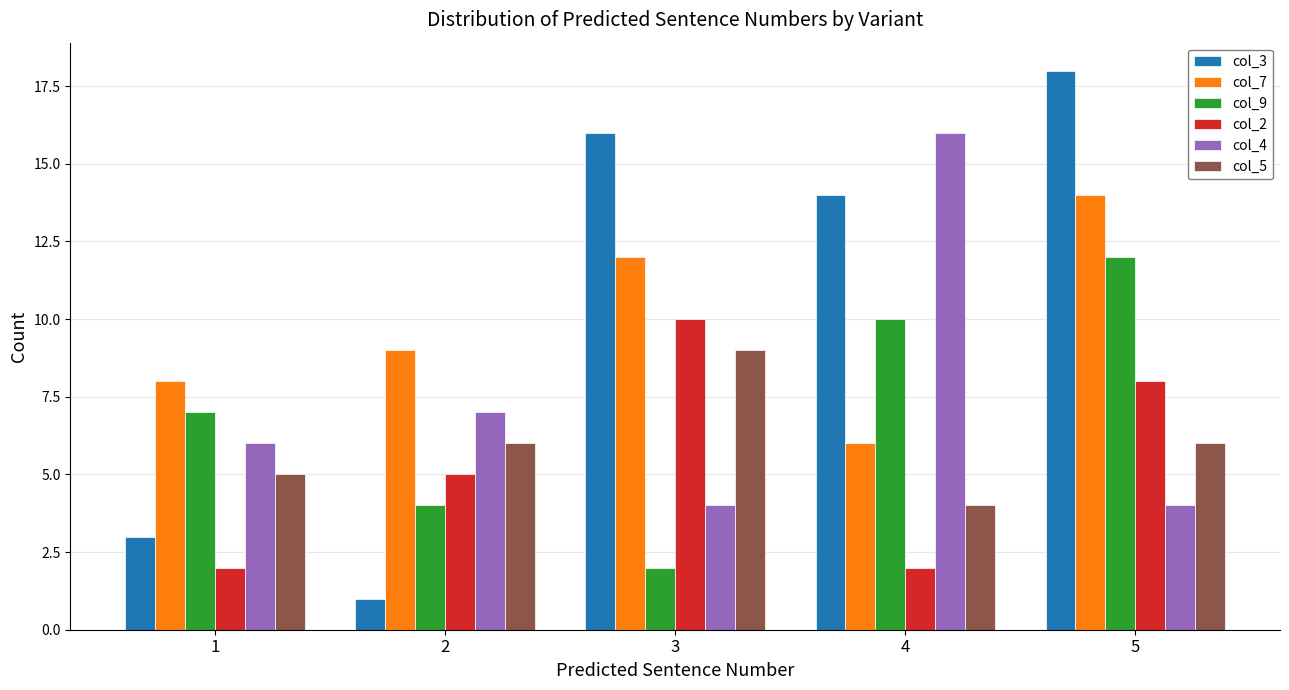

Reading left to right, transcribe all the data shown in this chart.

col_3: 1=3	2=1	3=16	4=14	5=18
col_7: 1=8	2=9	3=12	4=6	5=14
col_9: 1=7	2=4	3=2	4=10	5=12
col_2: 1=2	2=5	3=10	4=2	5=8
col_4: 1=6	2=7	3=4	4=16	5=4
col_5: 1=5	2=6	3=9	4=4	5=6